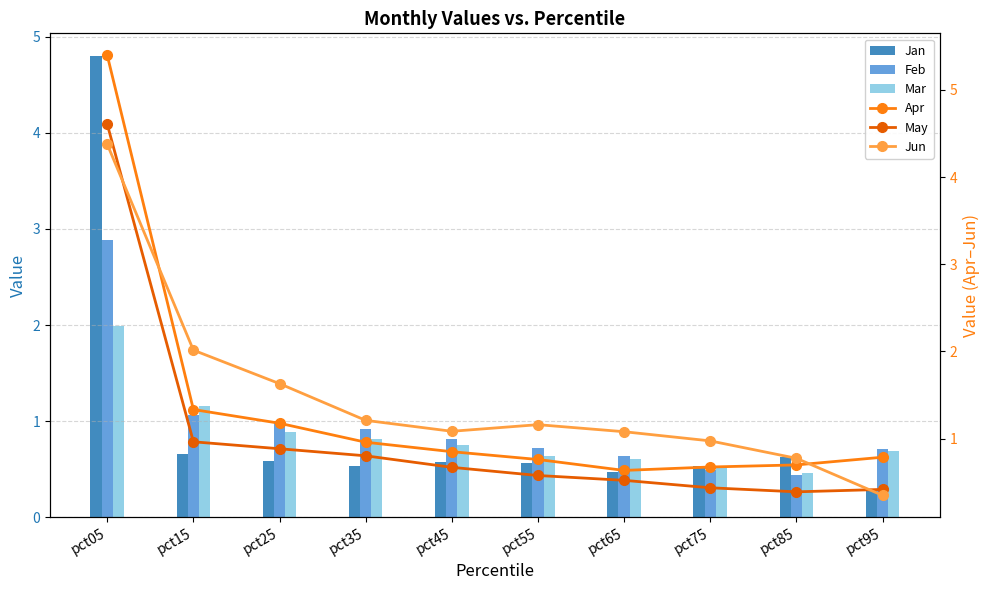

Which series has the widest spread of values?

Apr